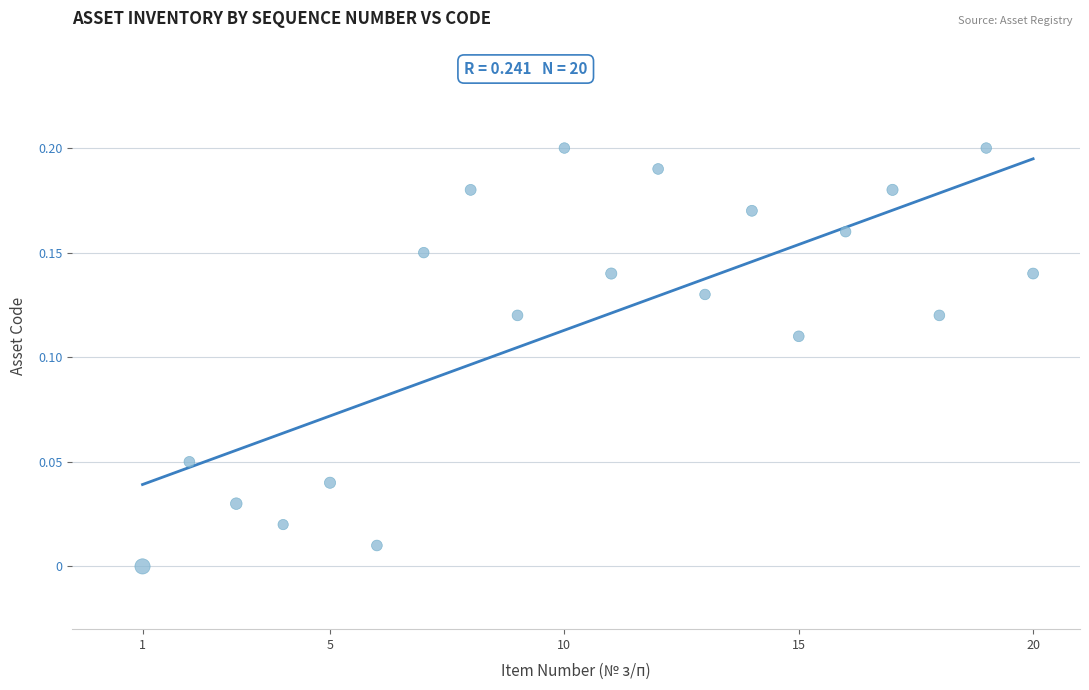

What is the range of X values (max minus min)?

19.0